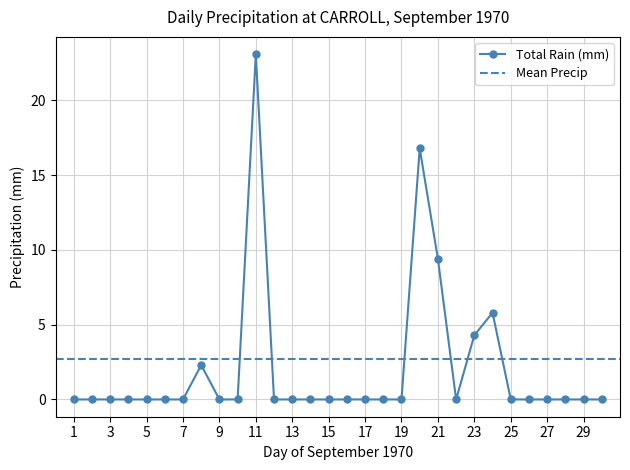

True or false: the data shows 0.0 at 1970-09-18.

True